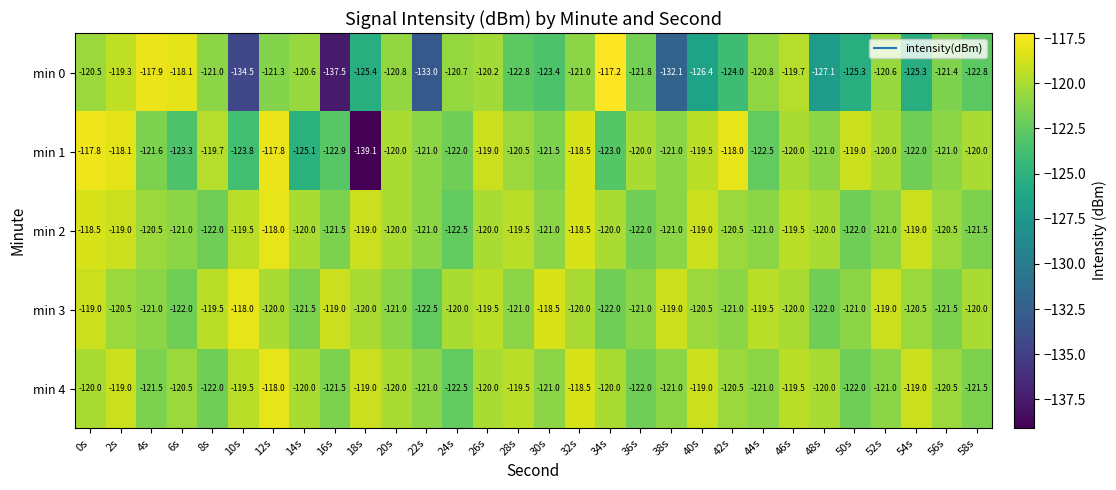

Which series changed the most between 42s and 44s?

min 1